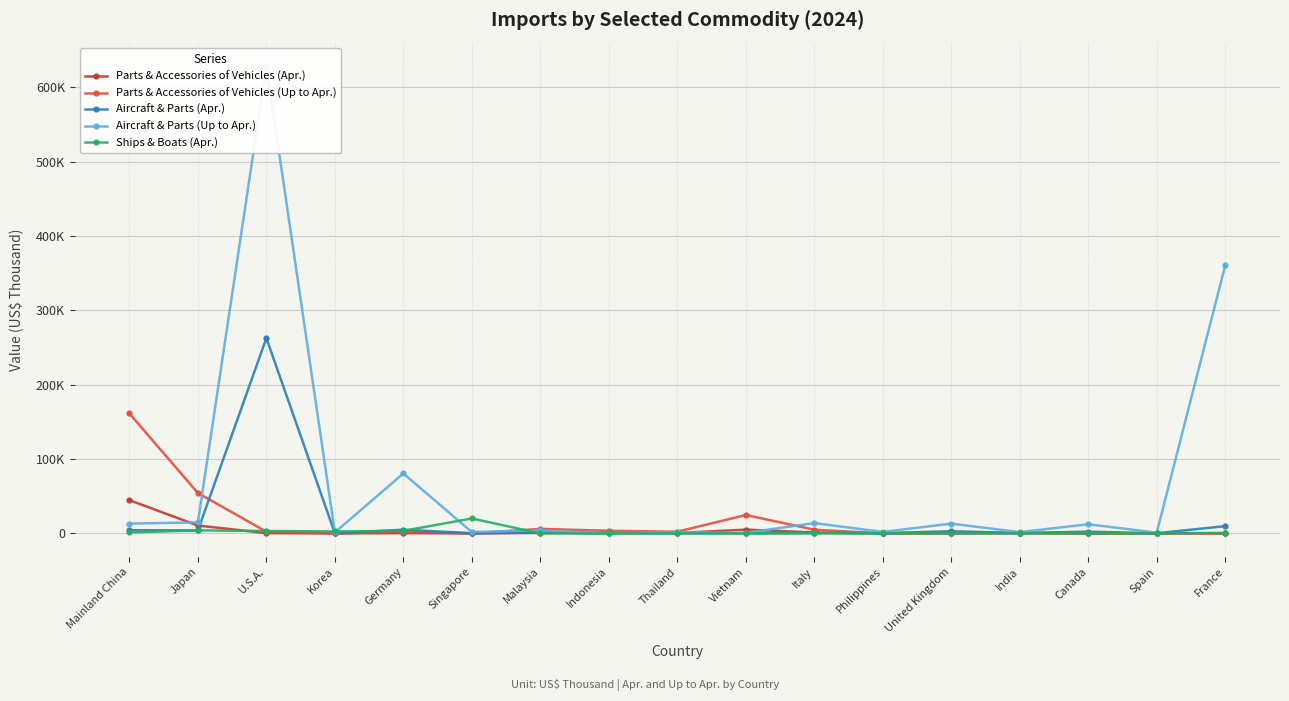

True or false: Parts & Accessories of Vehicles (Apr.) and Ships & Boats (Apr.) intersect in this chart.

True